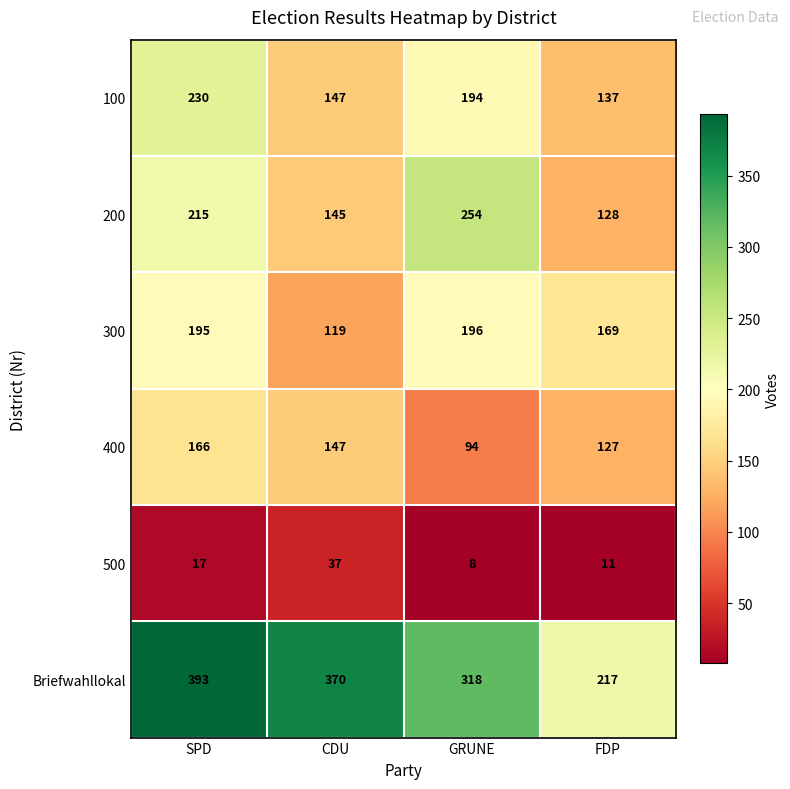

True or false: 200 has a value of 85 at SPD.

False